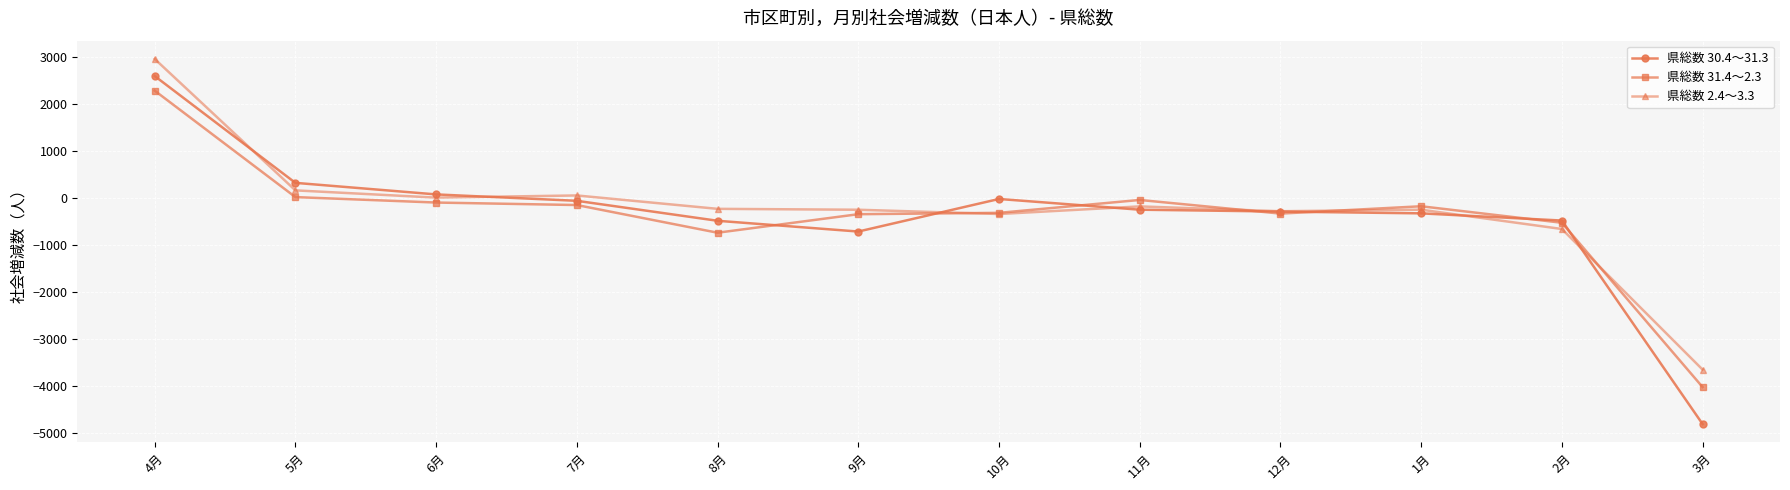

At which category does the chart reach its minimum across all series?

3月